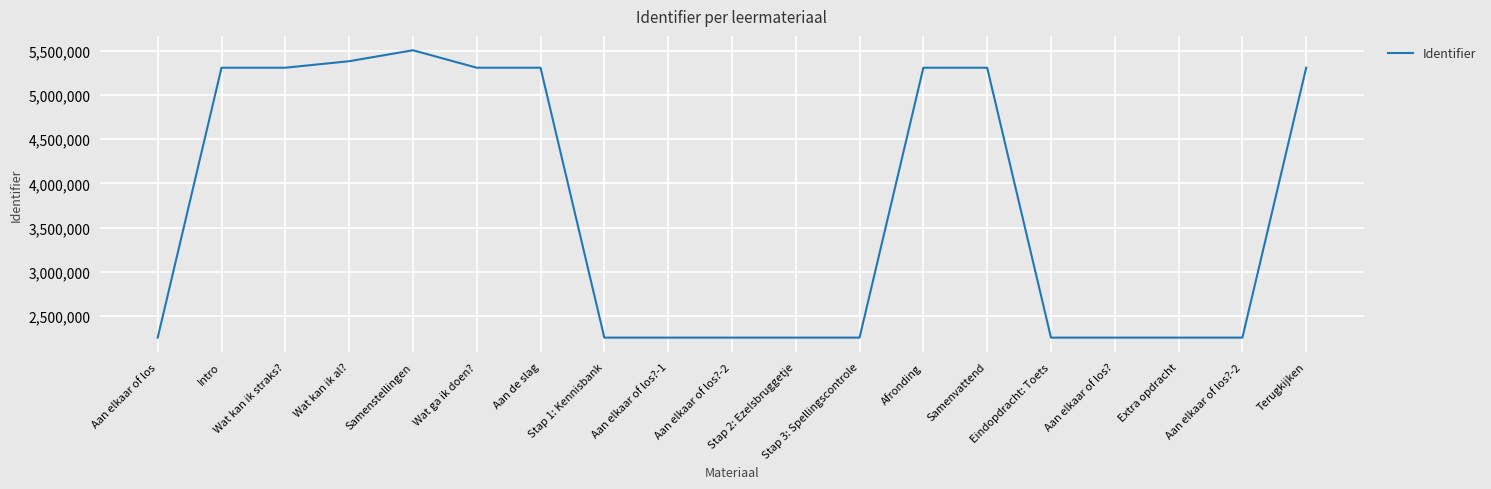

What is the difference between the second highest and minimum values?

3120652